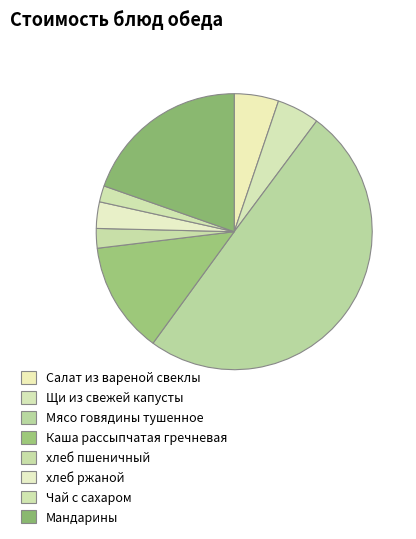

What percentage is the Чай с сахаром slice, to the nearest percent?

2%